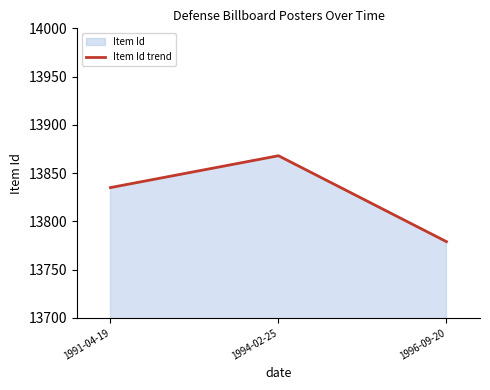

What is the label of the 3rd point from the left?

1996-09-20